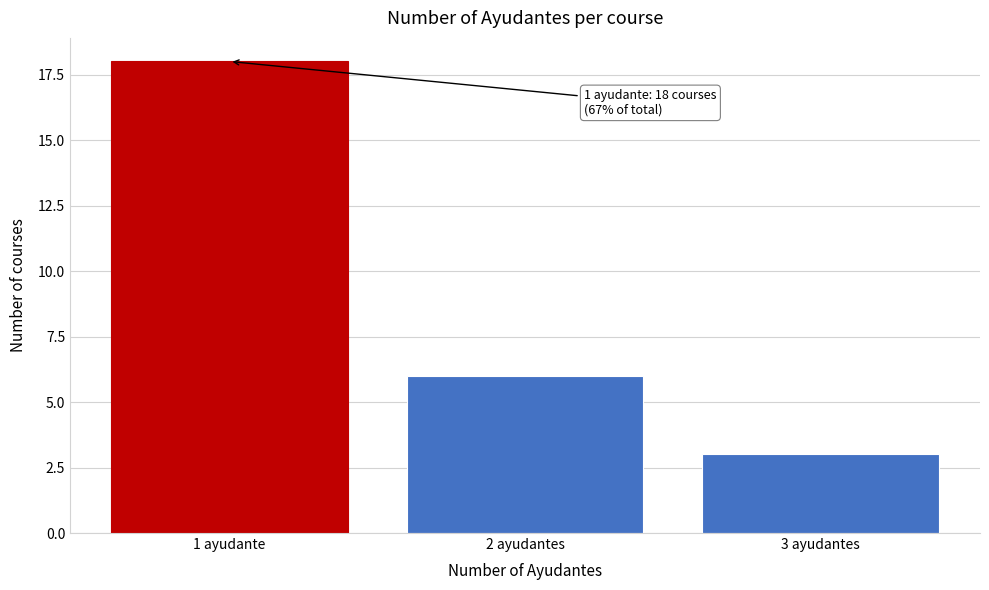

Reading left to right, what are all the values shown in this chart?

18	6	3